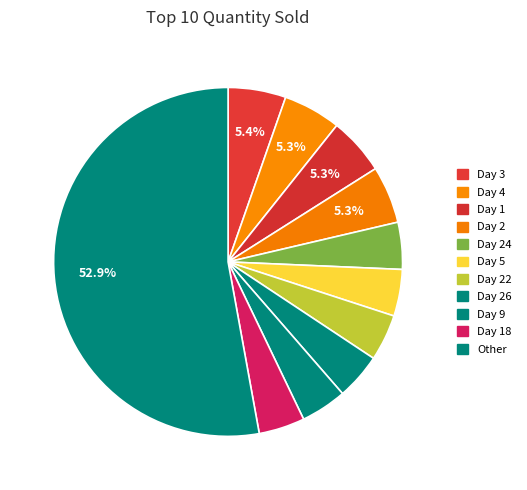

How many slices are in this pie chart?

11